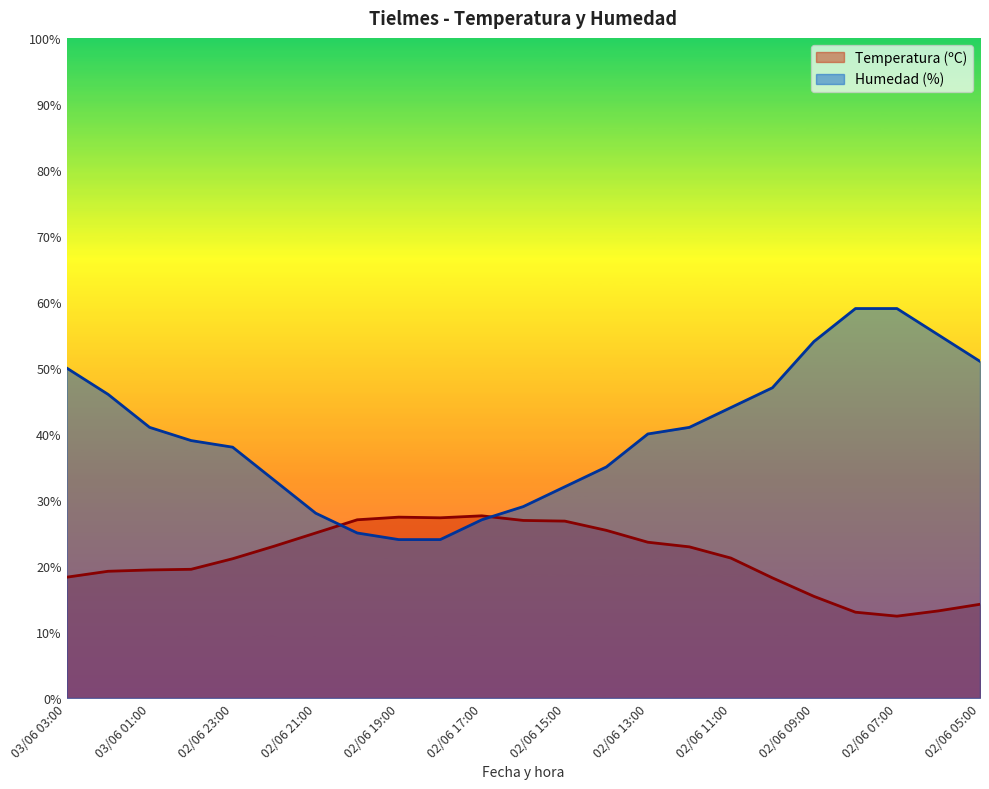

What is the difference between the second highest and second lowest values in the Humedad (%) series?

35.0